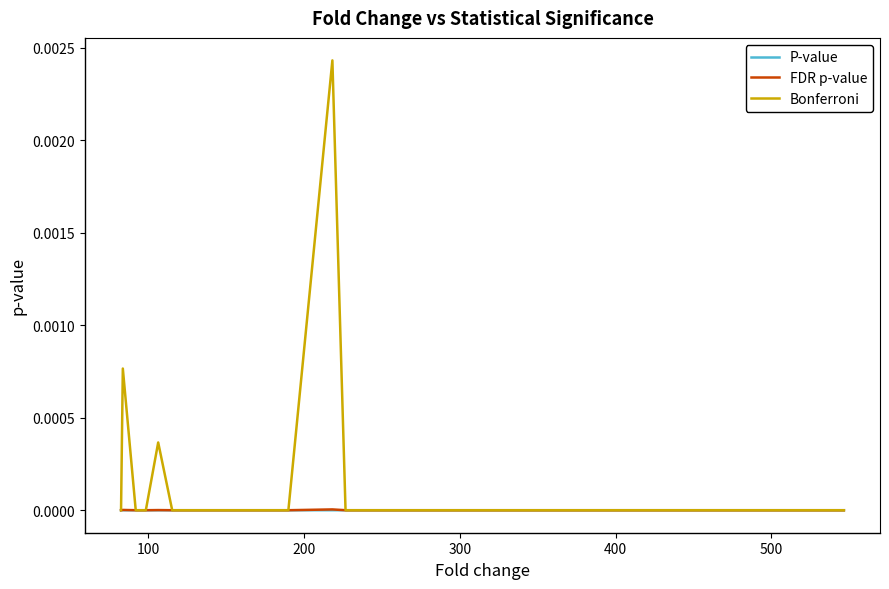

Which series has the largest total across all categories?

Bonferroni